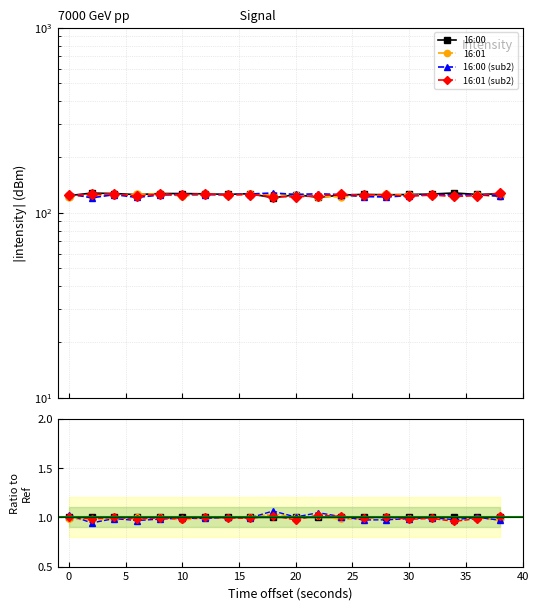

How many times do 16:01 and 16:00 (sub2) cross each other?

10